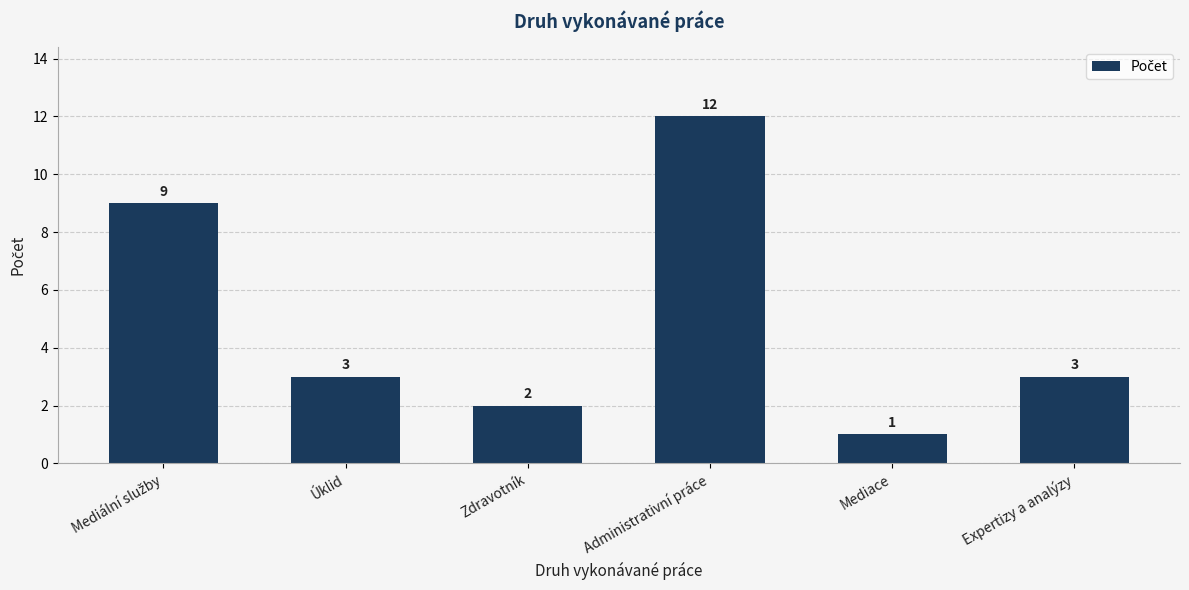

True or false: the data shows 1 at Mediace.

True